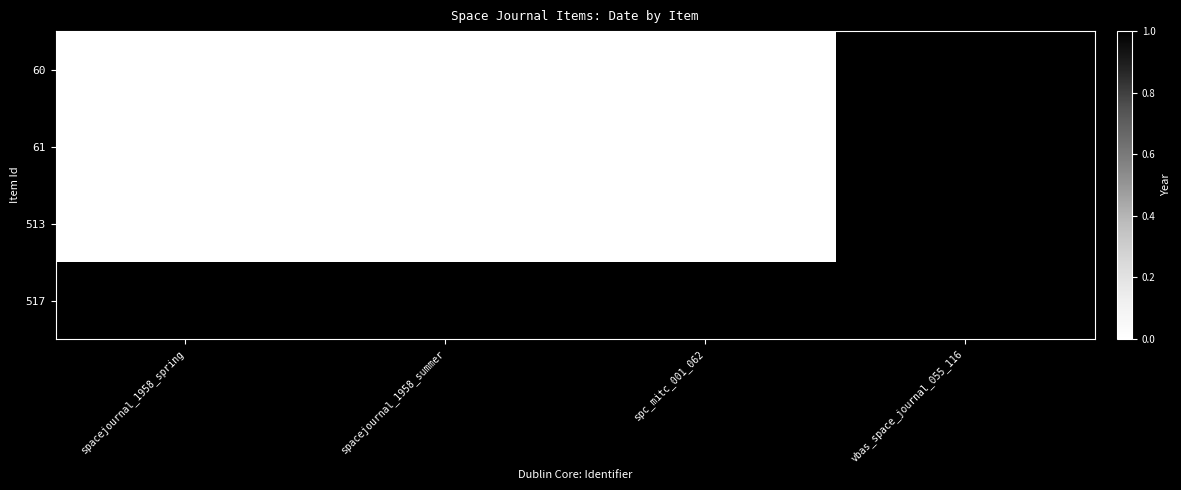

What is the minimum value shown in the chart?

1958